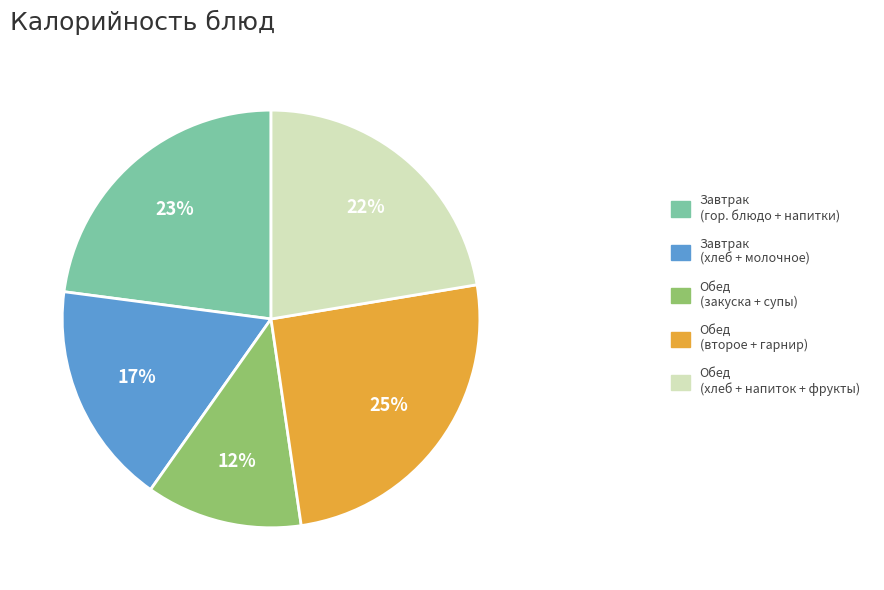

What percentage is the Завтрак (хлеб + молочное) slice, to the nearest percent?

17%